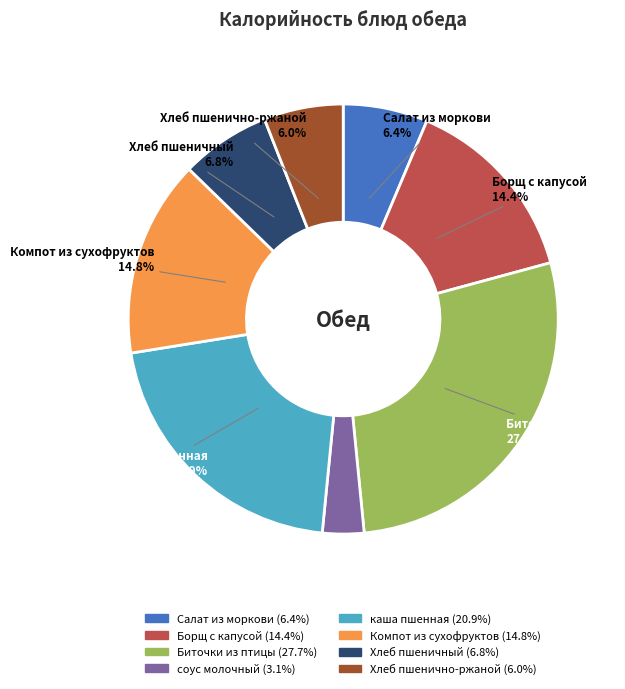

Rank the categories by value from highest to lowest.

Биточки из птицы, каша пшенная, Компот из сухофруктов, Борщ с капусой, Хлеб пшеничный, Салат из моркови, Хлеб пшенично-ржаной, соус молочный